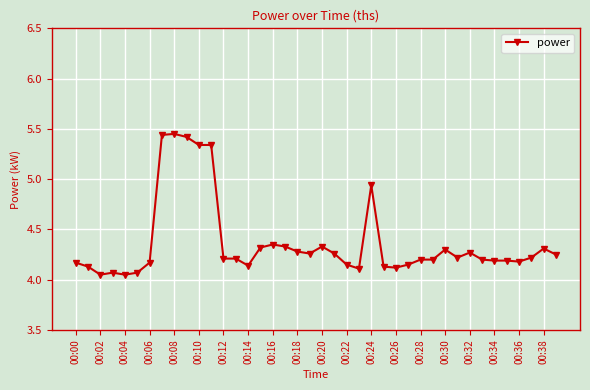

True or false: there are more than 1 points higher than both neighbors.

True